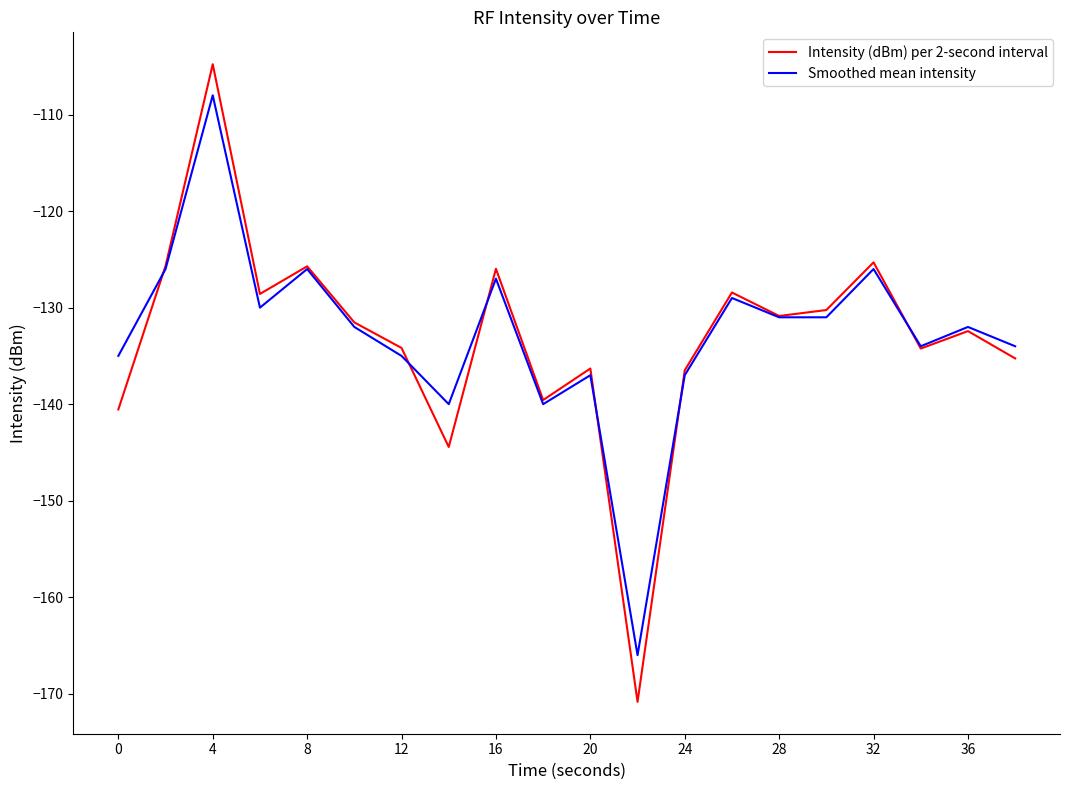

True or false: Smoothed mean intensity and Intensity (dBm) per 2-second interval intersect in this chart.

True